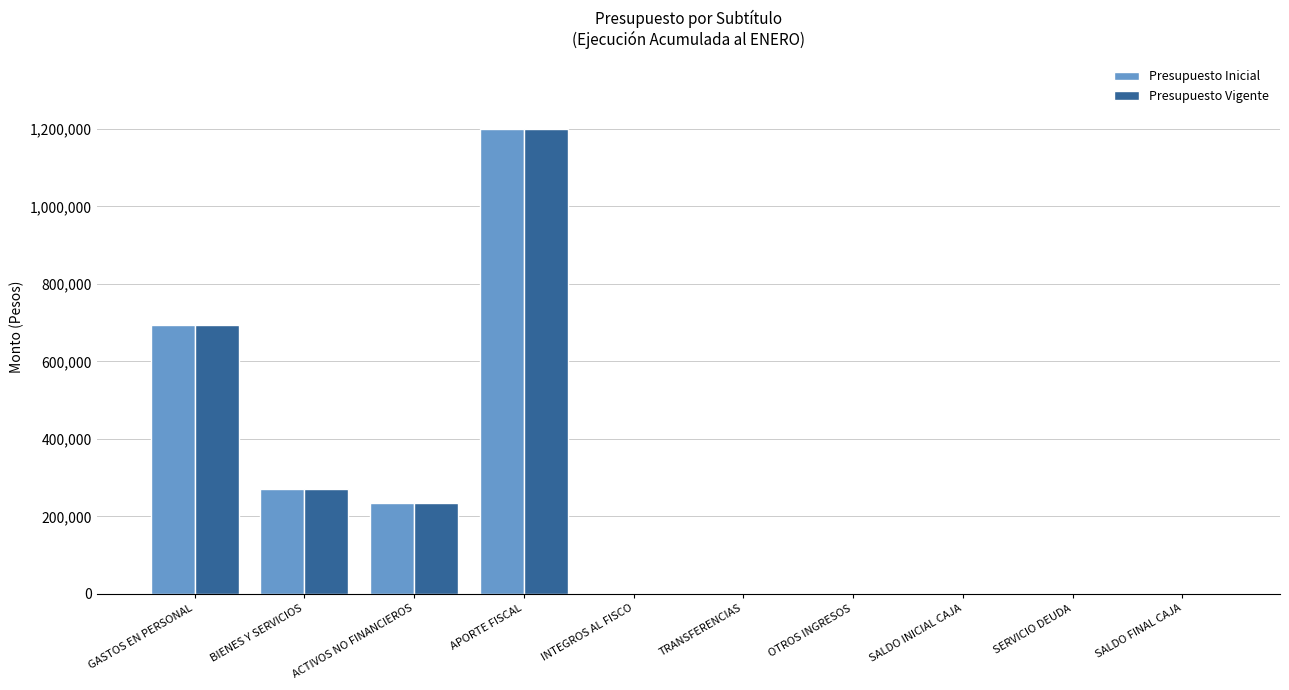

Is the value of Presupuesto Vigente at SALDO INICIAL CAJA greater than the value of Presupuesto Inicial at APORTE FISCAL?

No